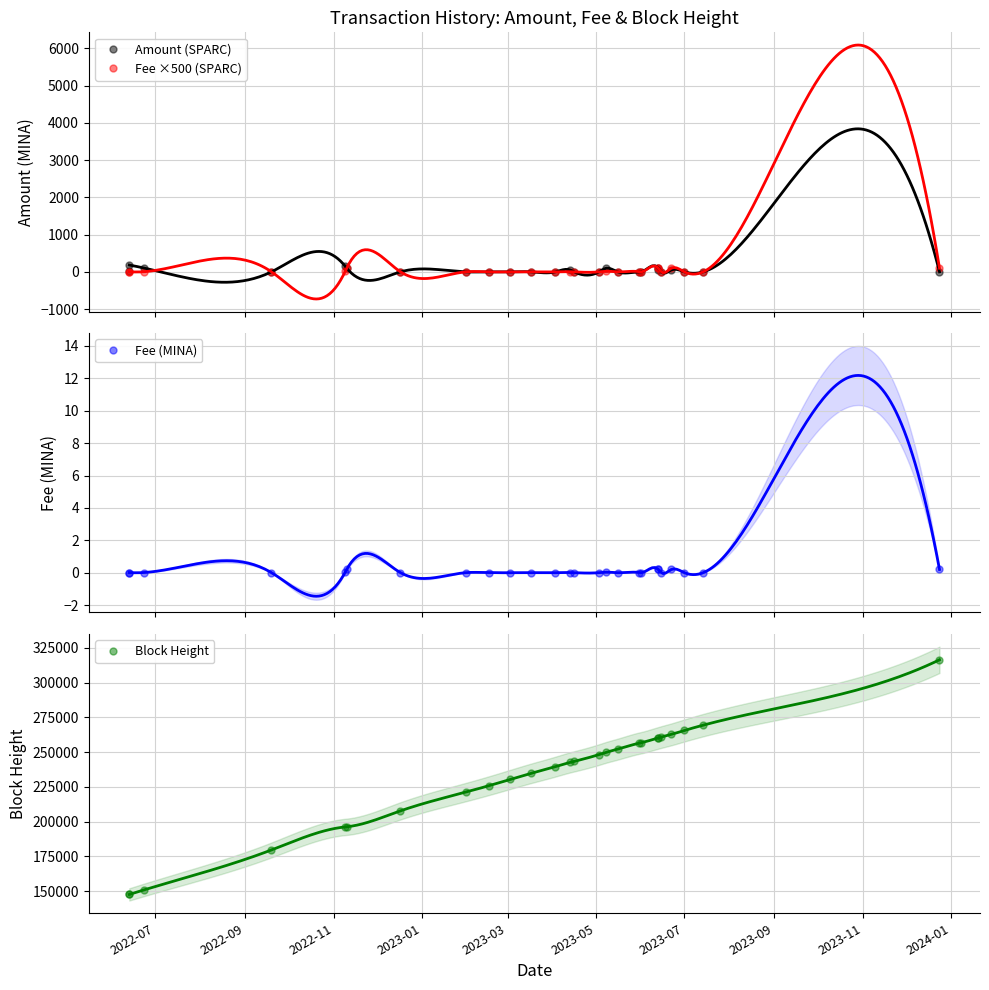

What is the maximum value for Amount (SPARC)?

183.7